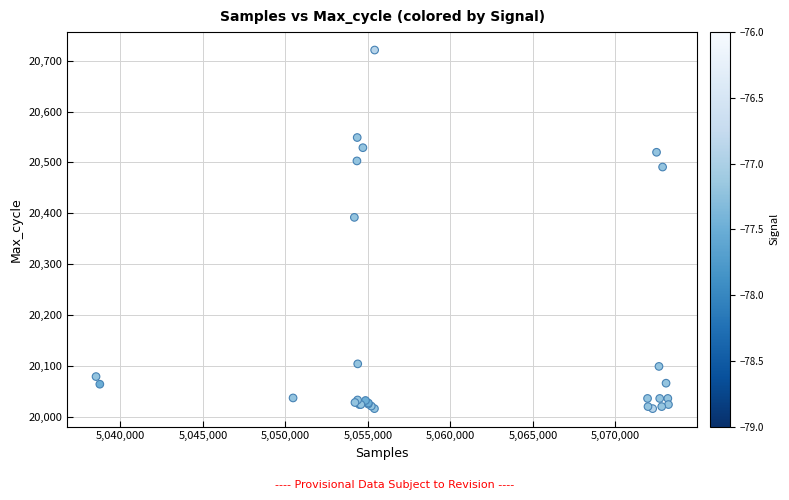

What Y value in the scatter plot is closest to 20368?

20392